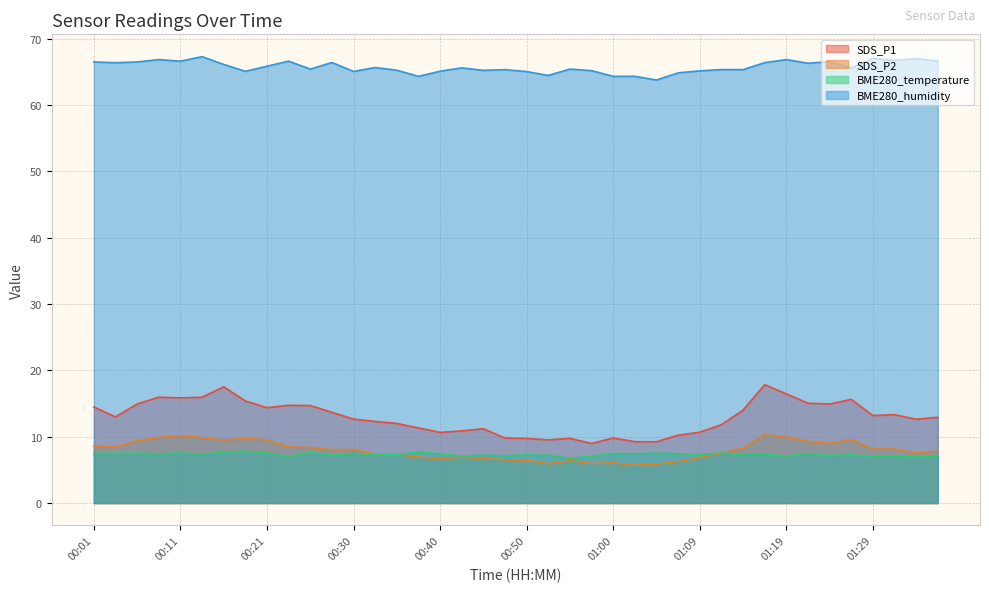

Reading left to right, transcribe all the data shown in this chart.

SDS_P1: 14.5	13.0	14.9	15.9	15.8	15.9	17.5	15.4	14.4	14.7	14.7	13.7	12.7	12.3	12.0	11.3	10.7	10.9	11.2	9.8	9.7	9.5	9.8	9.0	9.8	9.2	9.2	10.2	10.7	11.8	14.0	17.8	16.4	15.1	14.9	15.6	13.2	13.3	12.6	12.9
SDS_P2: 8.6	8.4	9.4	9.9	10.2	9.9	9.5	9.7	9.5	8.4	8.4	8.0	8.1	7.3	7.3	7.0	6.7	6.9	6.7	6.5	6.5	5.9	6.4	6.0	6.1	5.7	5.8	6.2	6.8	7.5	8.2	10.3	9.9	9.3	9.0	9.6	8.1	8.1	7.6	7.8
BME280_temperature: 7.5	7.5	7.5	7.4	7.5	7.4	7.7	7.8	7.5	7.0	7.6	7.2	7.5	7.2	7.3	7.7	7.4	7.1	7.2	7.1	7.2	7.2	6.7	7.1	7.5	7.4	7.5	7.4	7.3	7.5	7.3	7.4	7.1	7.5	7.2	7.3	7.1	7.1	7.0	7.1
BME280_humidity: 66.5	66.4	66.5	66.8	66.6	67.3	66.1	65.1	65.8	66.6	65.4	66.4	65.0	65.6	65.2	64.3	65.1	65.6	65.2	65.3	65.0	64.4	65.4	65.2	64.3	64.3	63.8	64.8	65.1	65.3	65.3	66.4	66.8	66.3	66.5	65.6	67.0	66.7	67.0	66.6